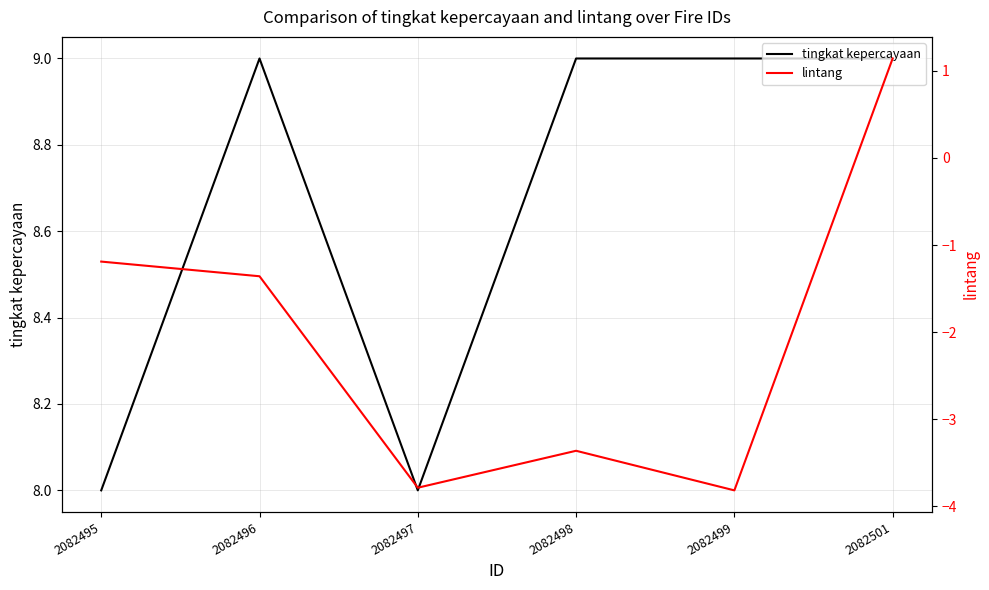

What is the sum of the lintang values at 2082497 and 2082495?

-5.0